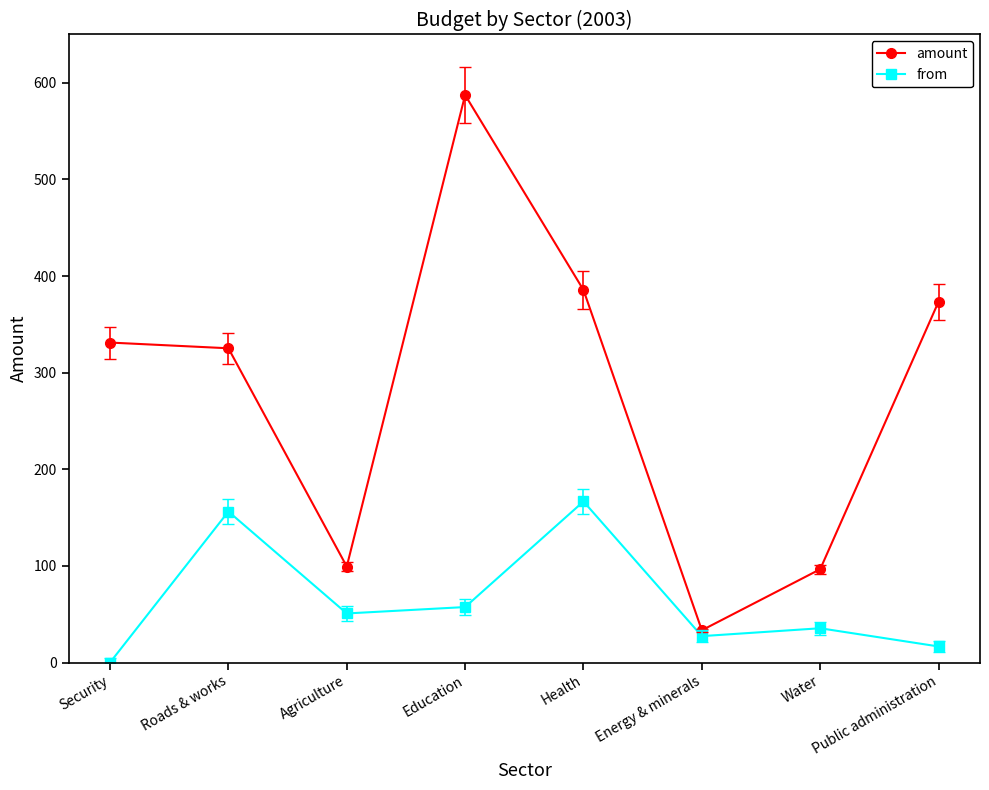

What is the difference between the from values at Roads & works and Agriculture?

105.5